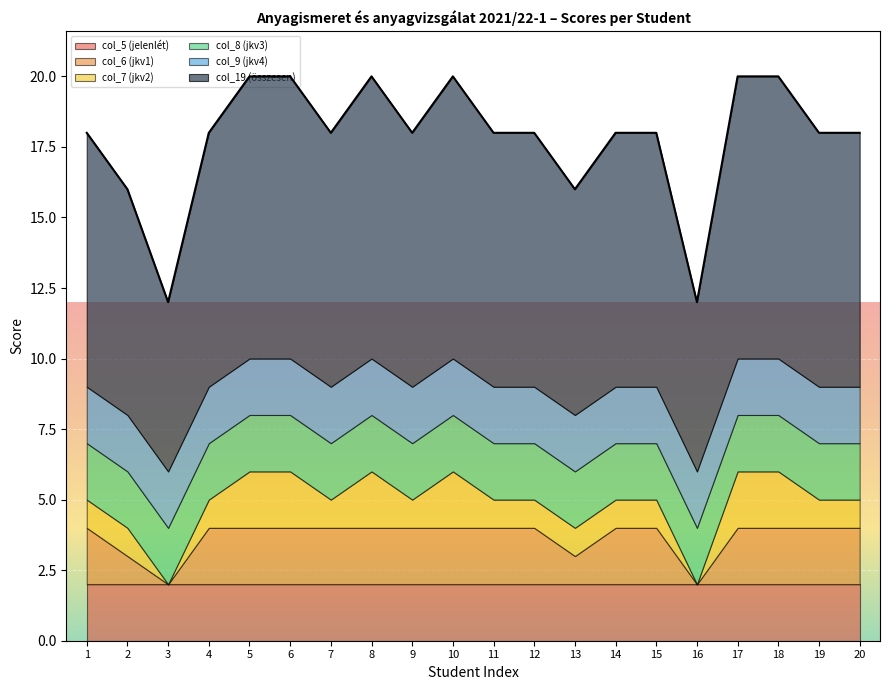

Which series has the widest spread of values?

col_19